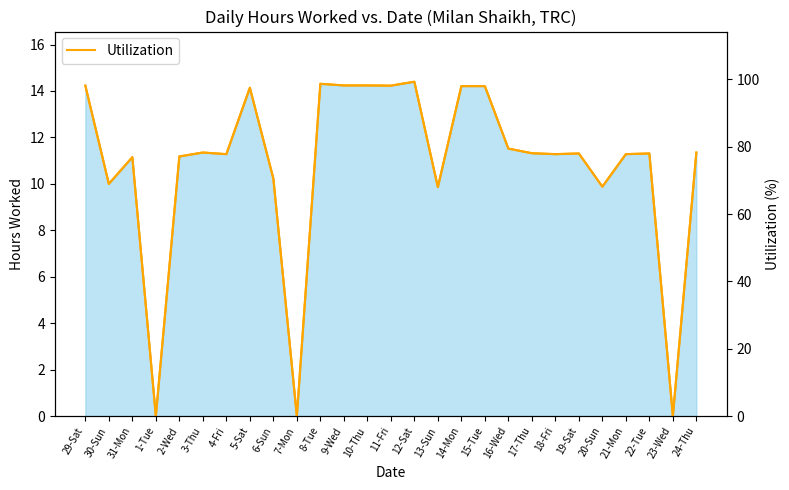

What is the spread (max minus min) of values at 31-Mon?

65.7